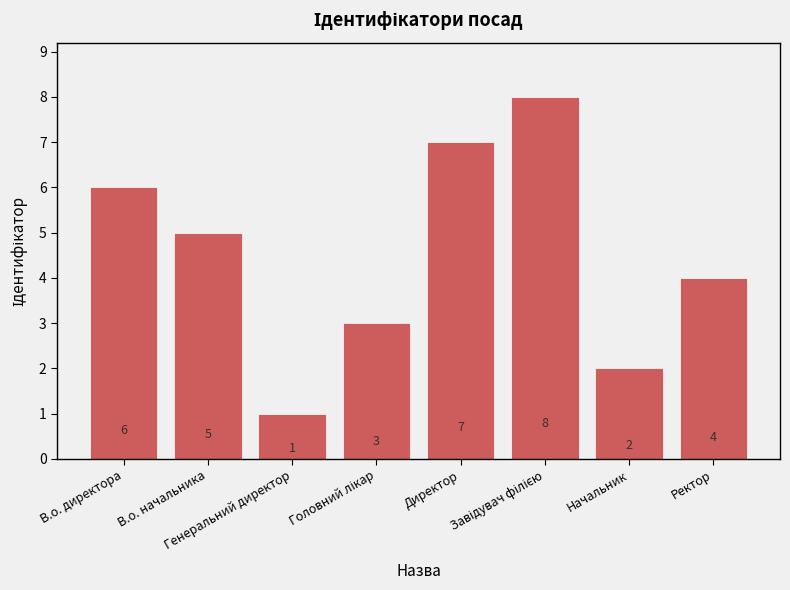

What is the value of the 5th bar from the left?

7